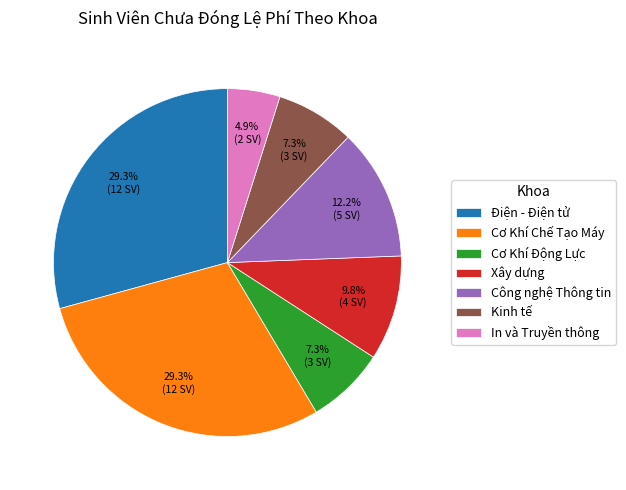

Is there a majority slice in this chart?

No